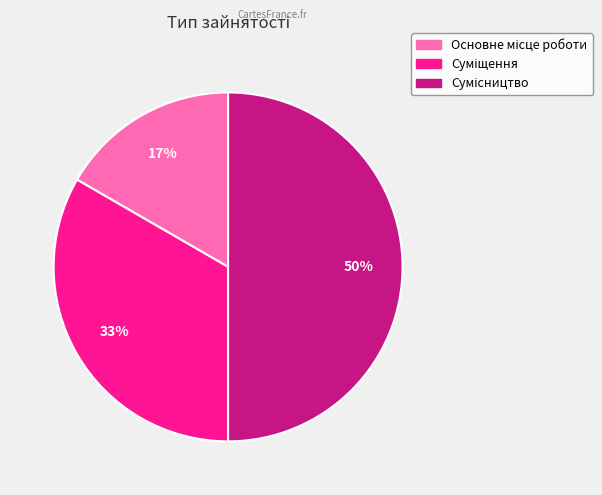

How many segments does this pie chart have?

3